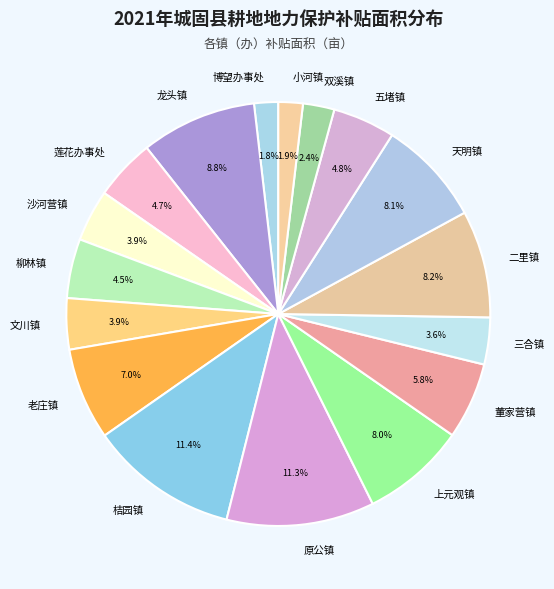

Is there any slice that represents more than half of the pie?

No